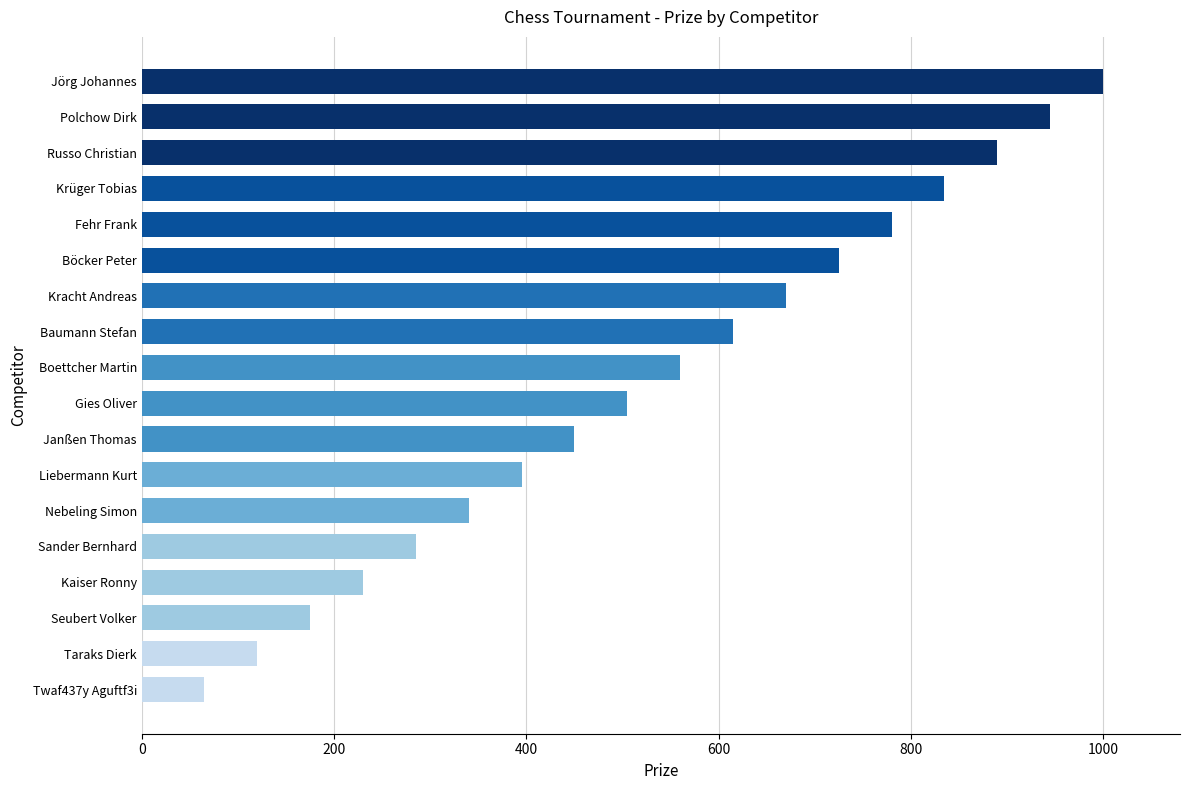

What is the label of the 11th bar from the top?

Janßen Thomas